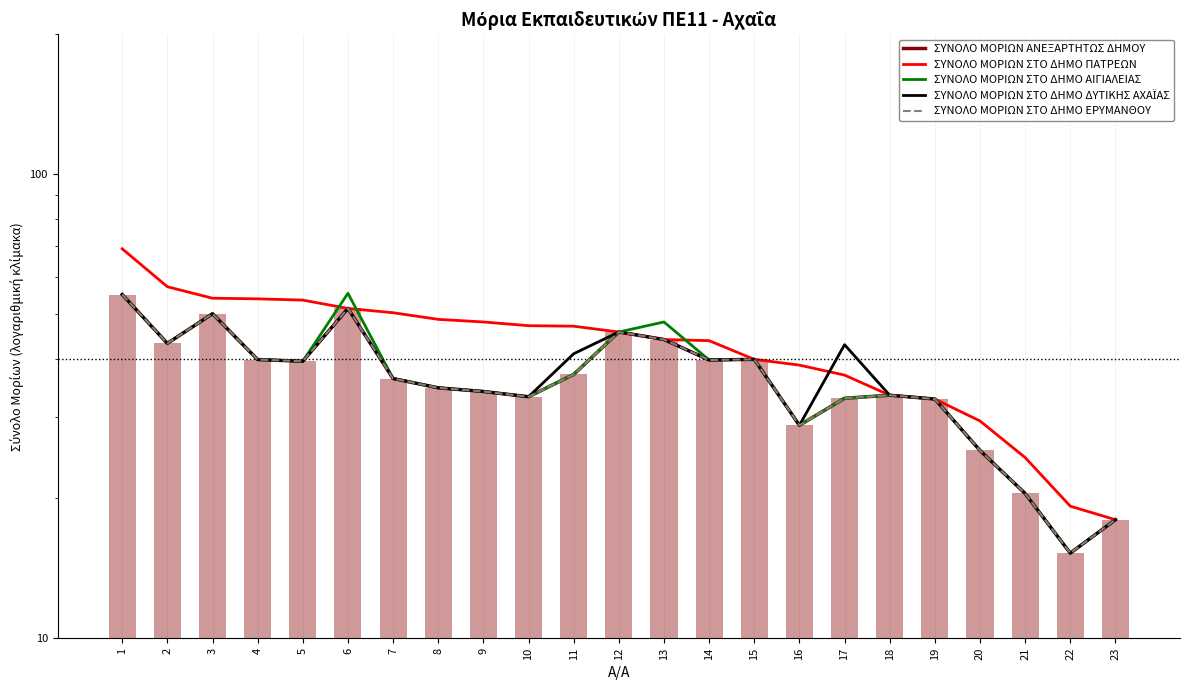

Read the ΣΥΝΟΛΟ ΜΟΡΙΩΝ ΑΝΕΞΑΡΤΗΤΩΣ ΔΗΜΟΥ value at 3.

50.0